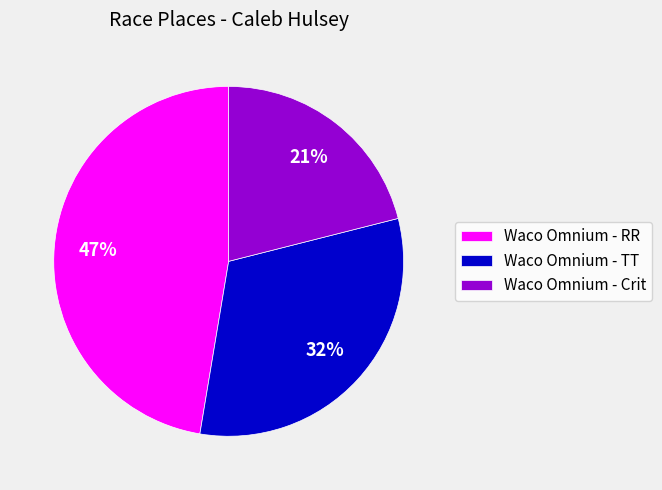

Does any single category account for the majority?

No